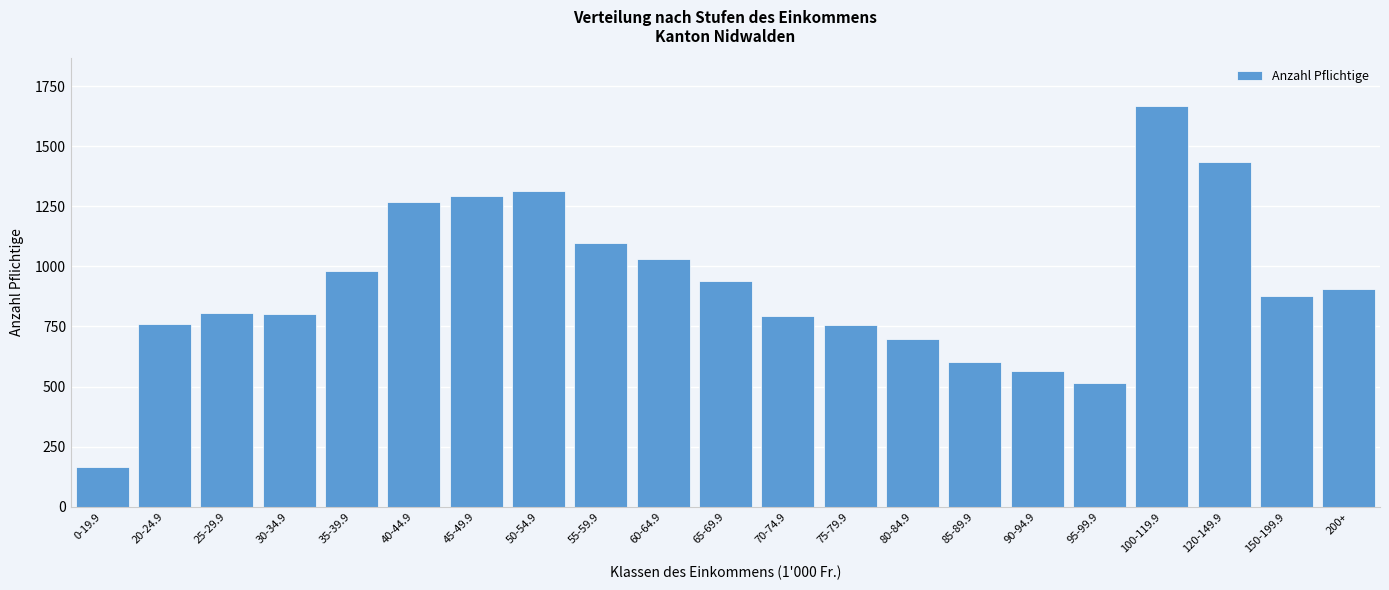

Is it true that the value at 35-39.9 is 1746?

False